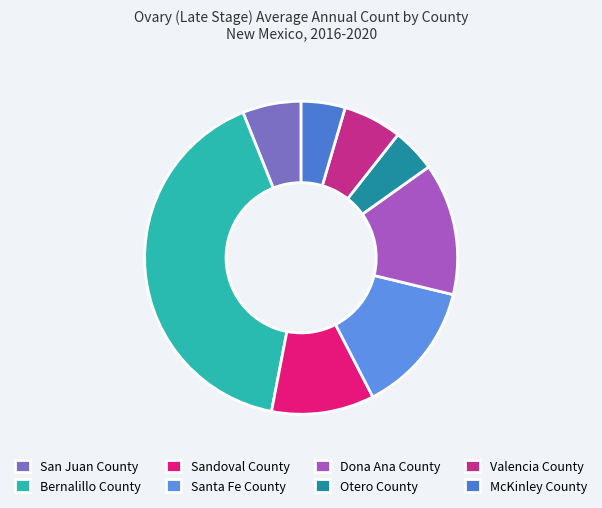

Combined, do Bernalillo County and Dona Ana County account for over 50%?

Yes